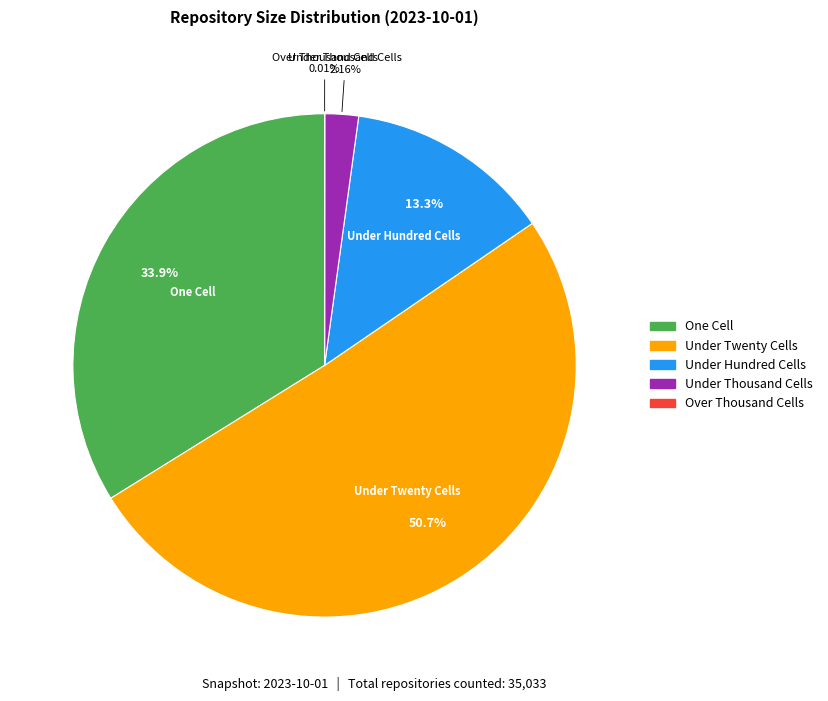

Is there a majority slice in this chart?

Yes